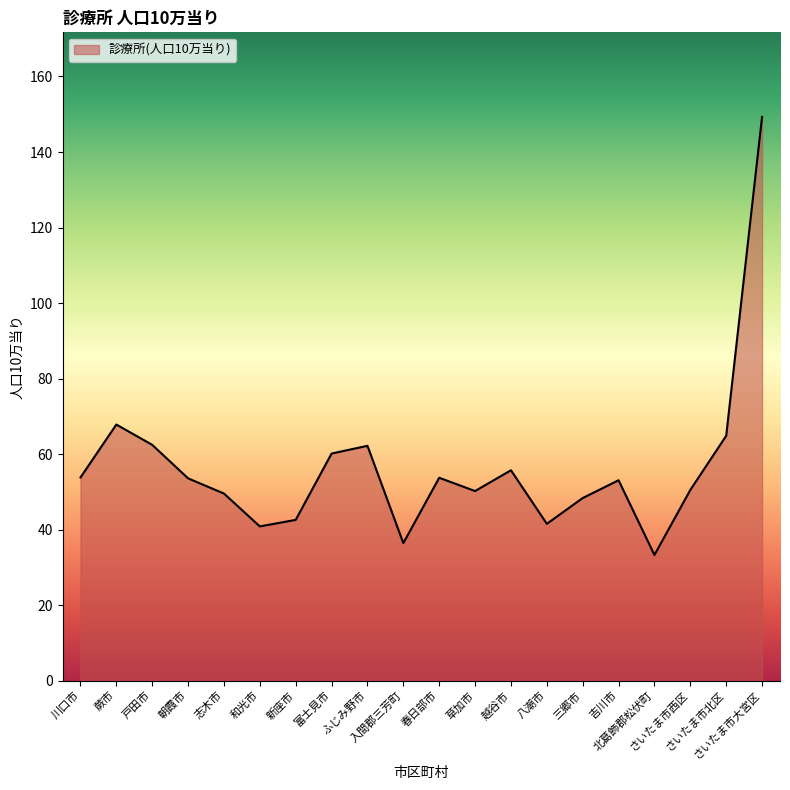

Does the chart have visible grid lines?

No